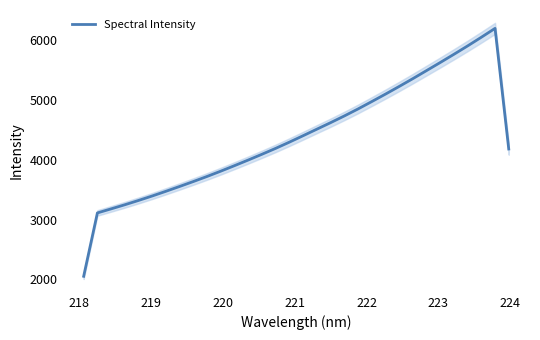

What is the minimum value for Spectral Intensity?

2052.5